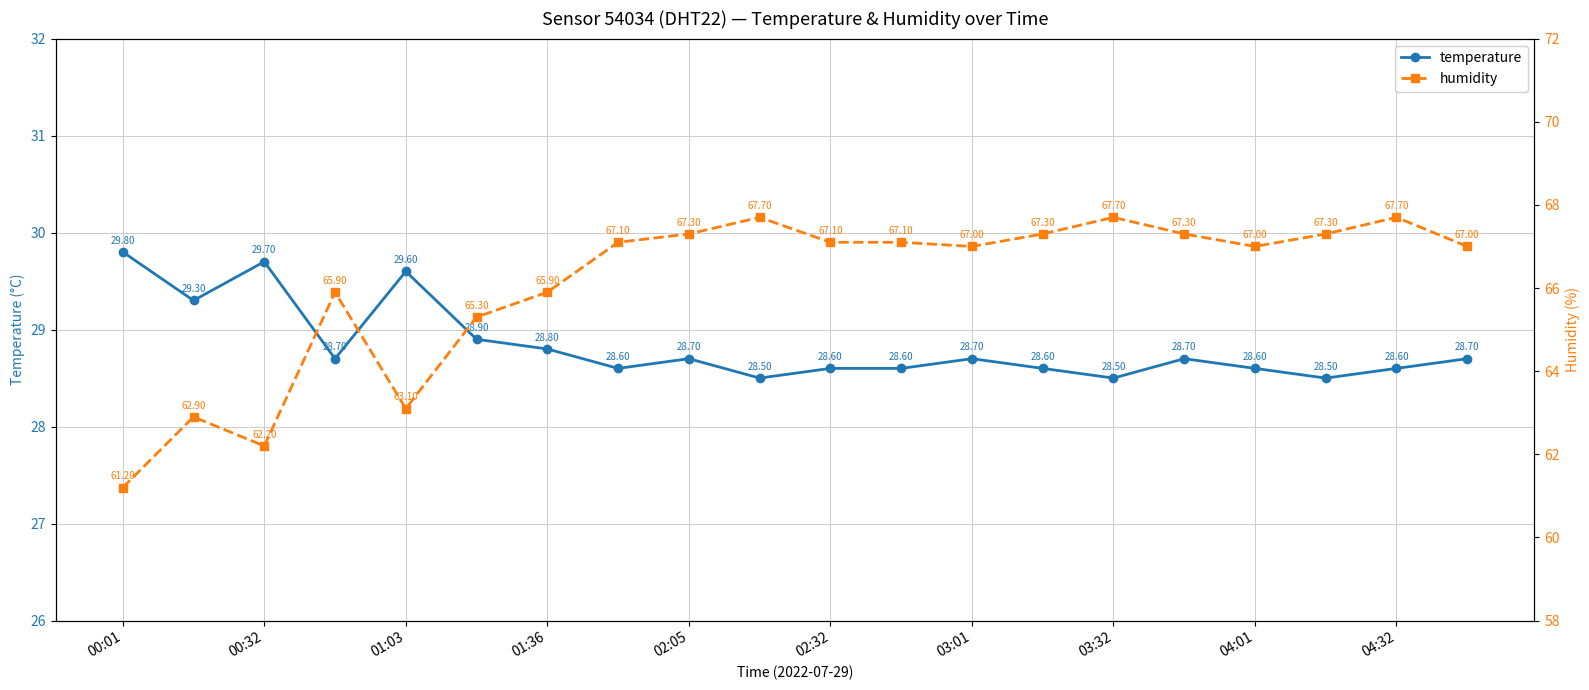

Where is the first local maximum for temperature?

00:32